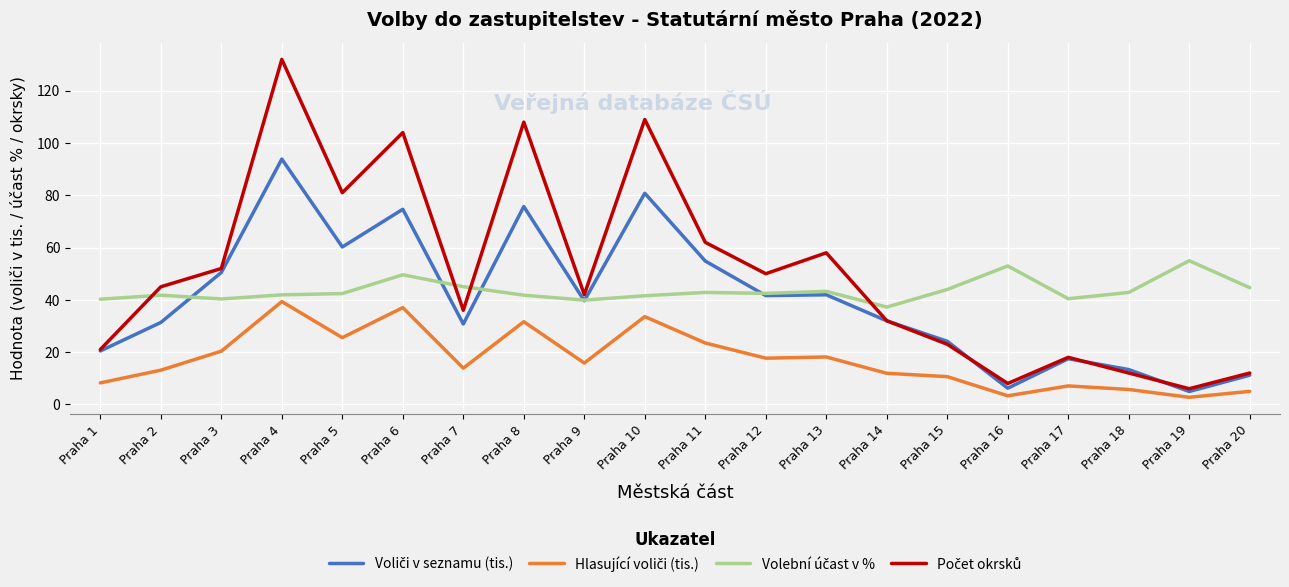

What is the difference between the highest and lowest values at Praha 16?

49.7